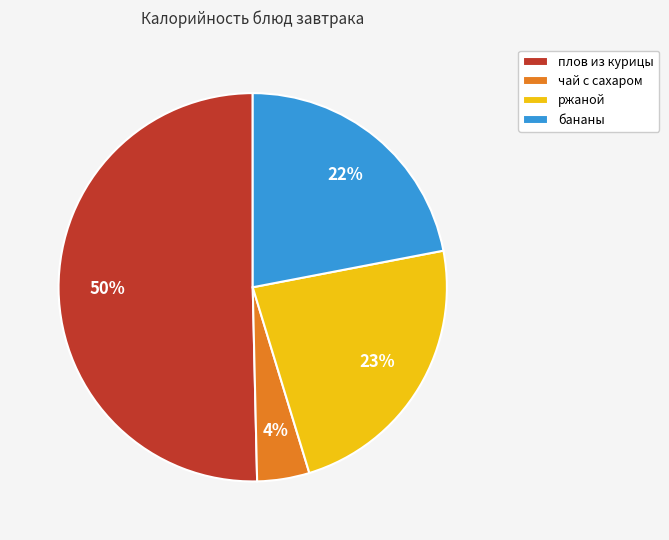

Which category has the smallest portion of the pie?

чай с сахаром